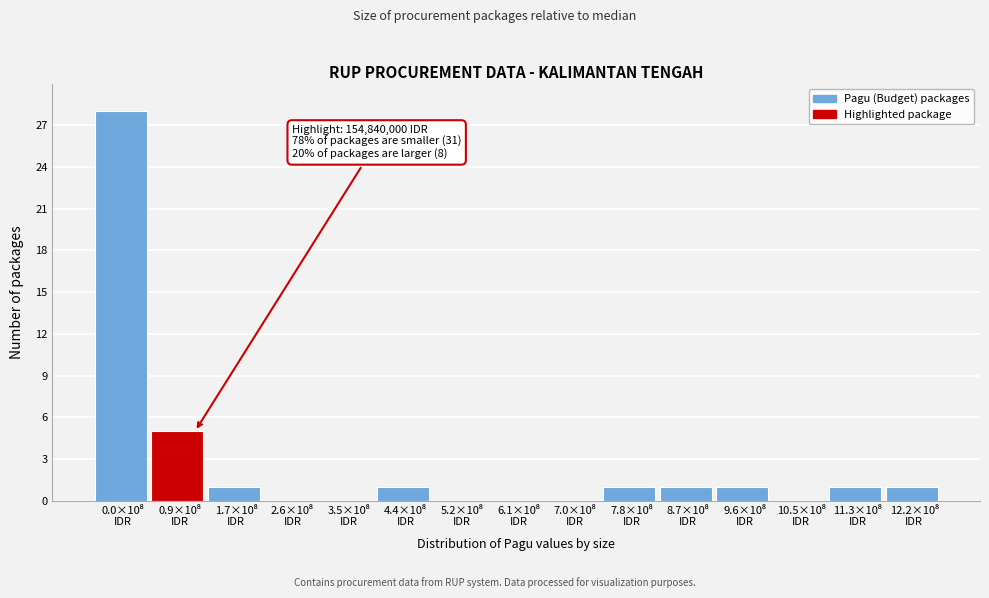

What is the greatest value displayed?

28